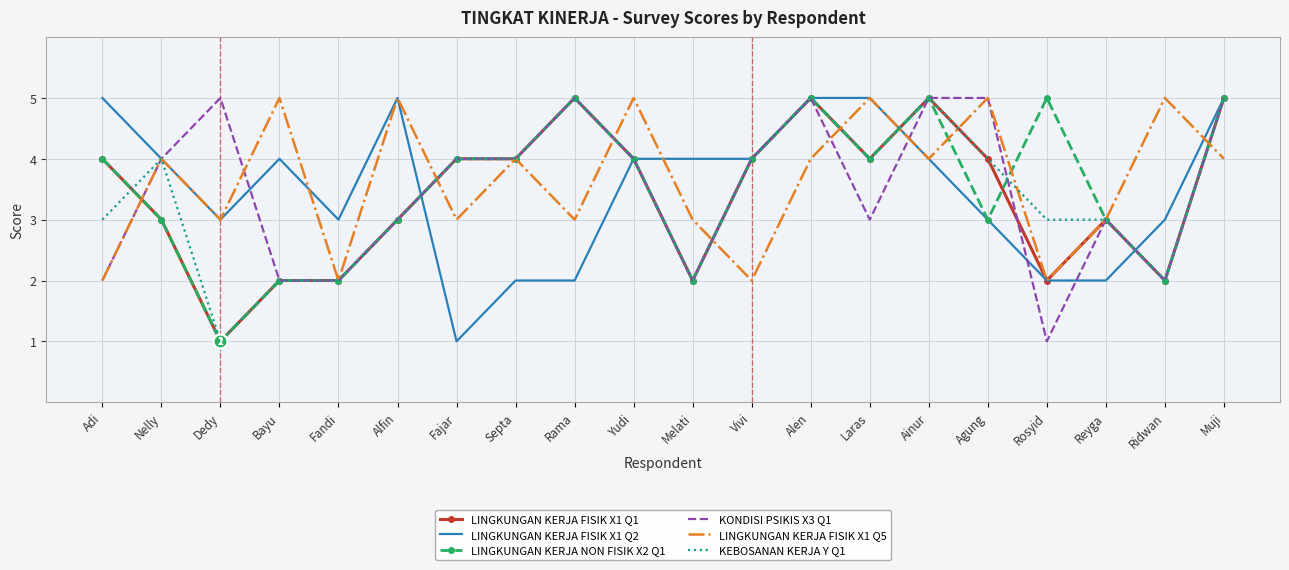

What is the total value across all series at Alen?

29